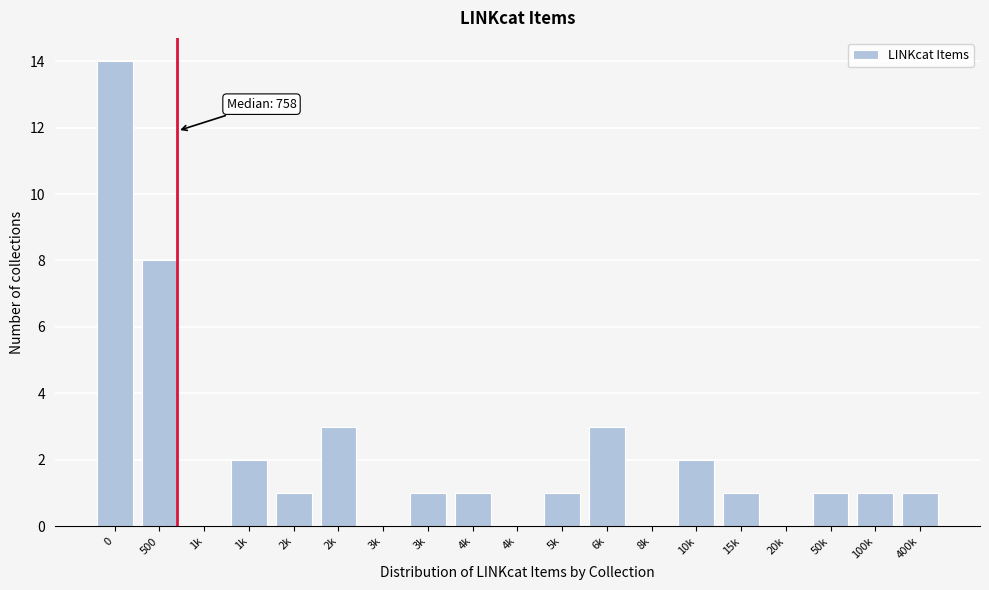

How many data points does each series have?

19